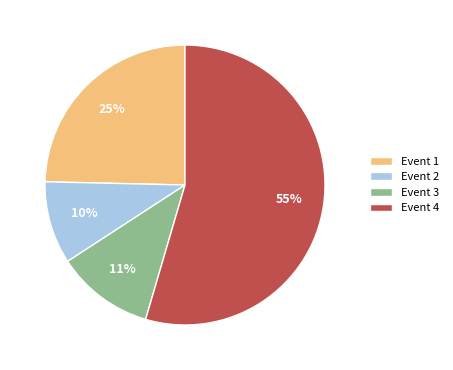

What percentage is the Event 1 slice, to the nearest percent?

25%